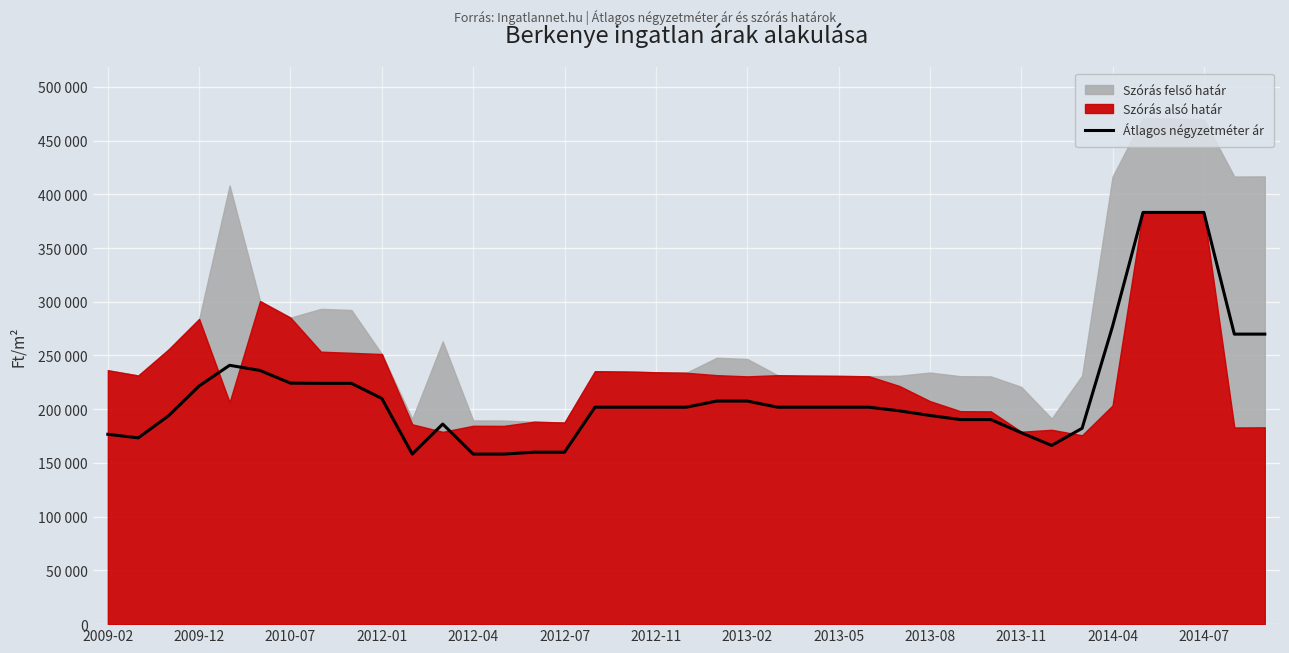

How many points are lower than both their immediate neighbors (excluding endpoints)?

3